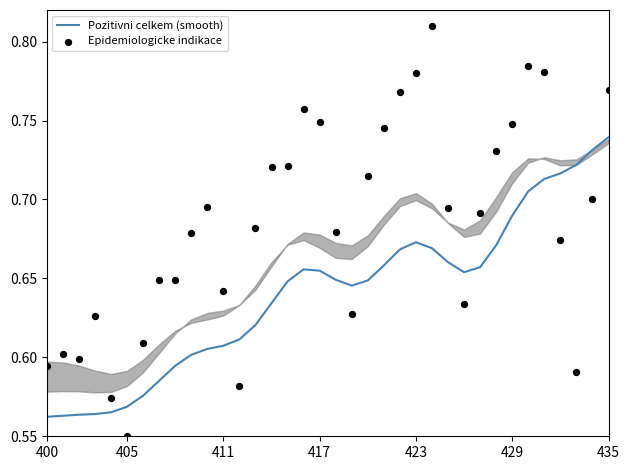

Which series reaches the minimum Y coordinate?

Epidemiologicke indikace